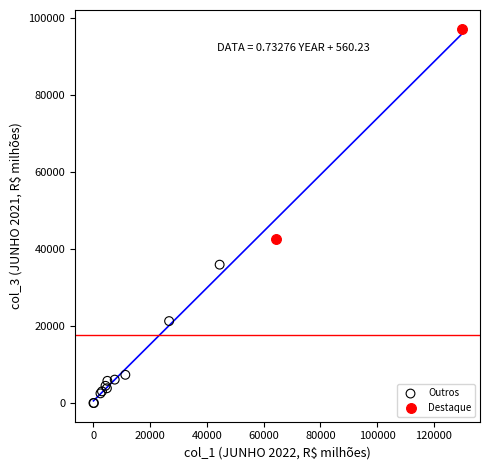

What are all the series names shown in the legend?

Outros, Destaque